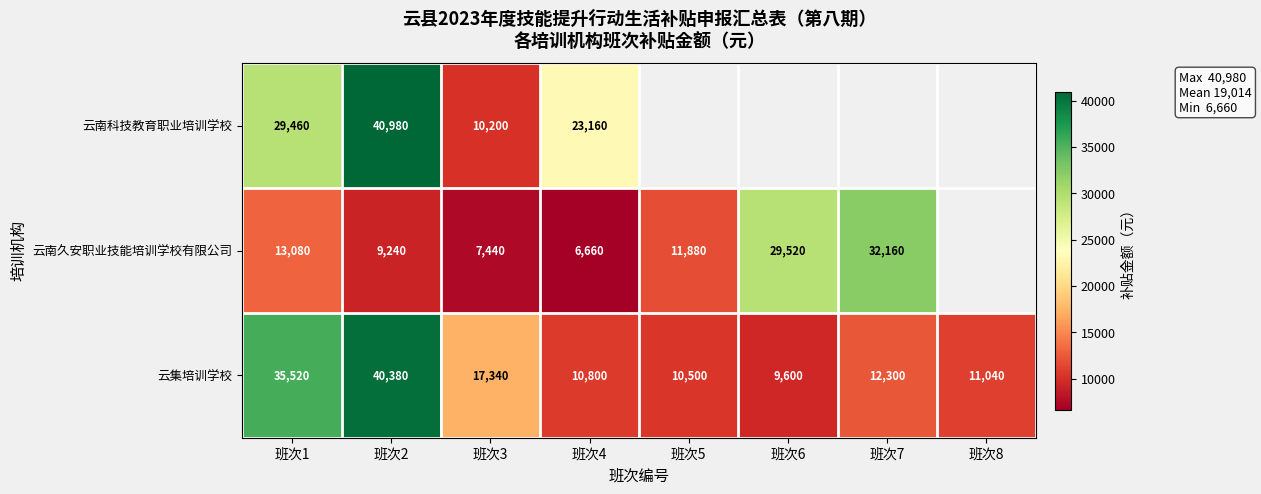

What is the difference between the 云集培训学校 values at 班次1 and 班次3?

18180